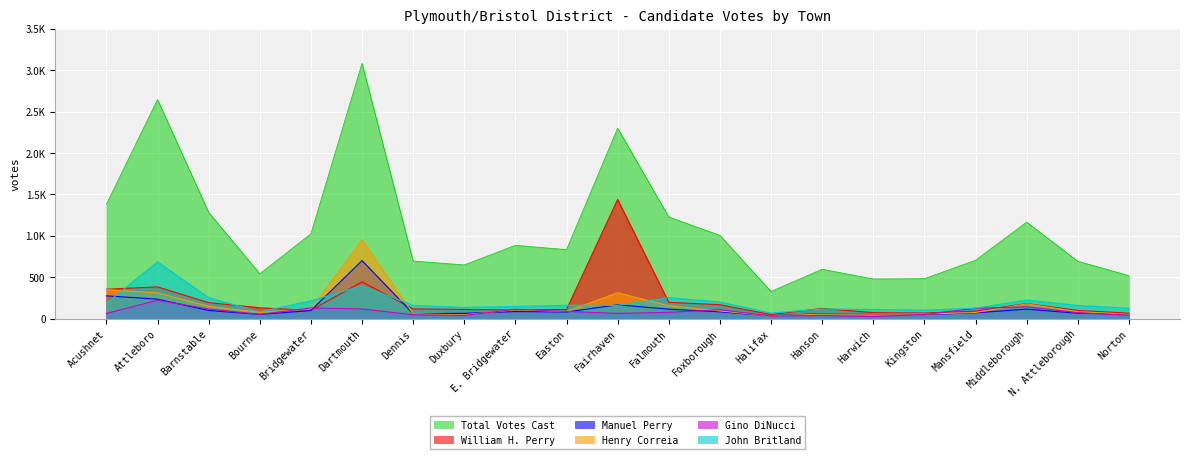

How many lines are shown in the chart?

6